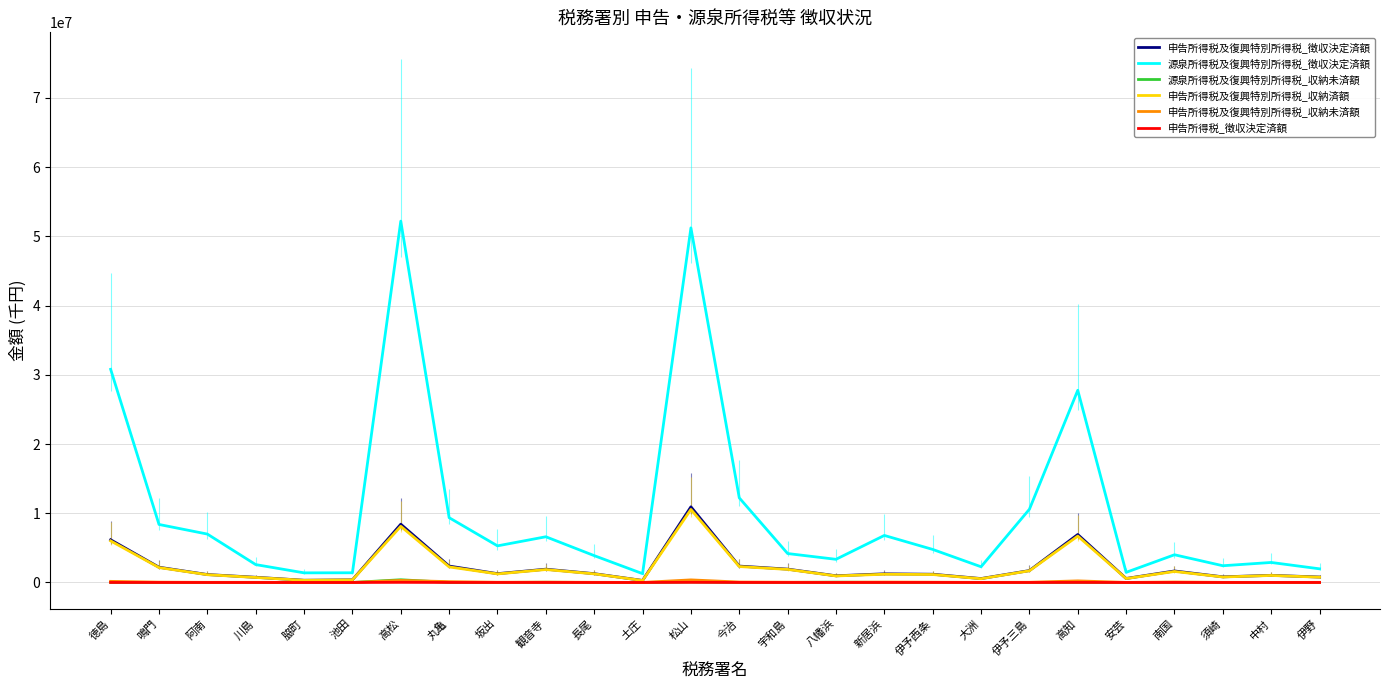

True or false: 源泉所得税及復興特別所得税_収納未済額 and 申告所得税及復興特別所得税_収納未済額 cross at least once.

True